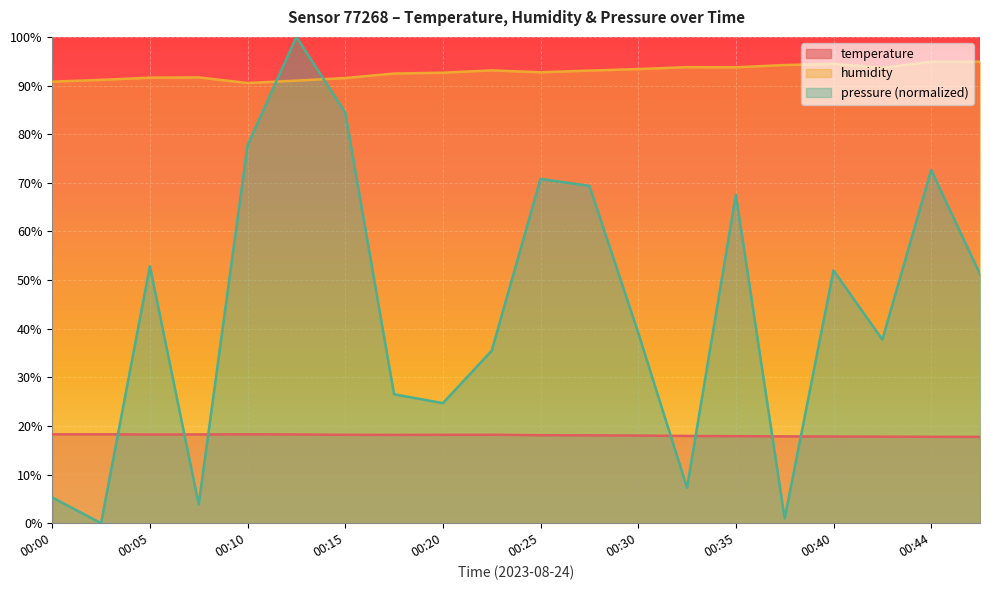

Between 00:17 and 00:03, which is larger?

00:03